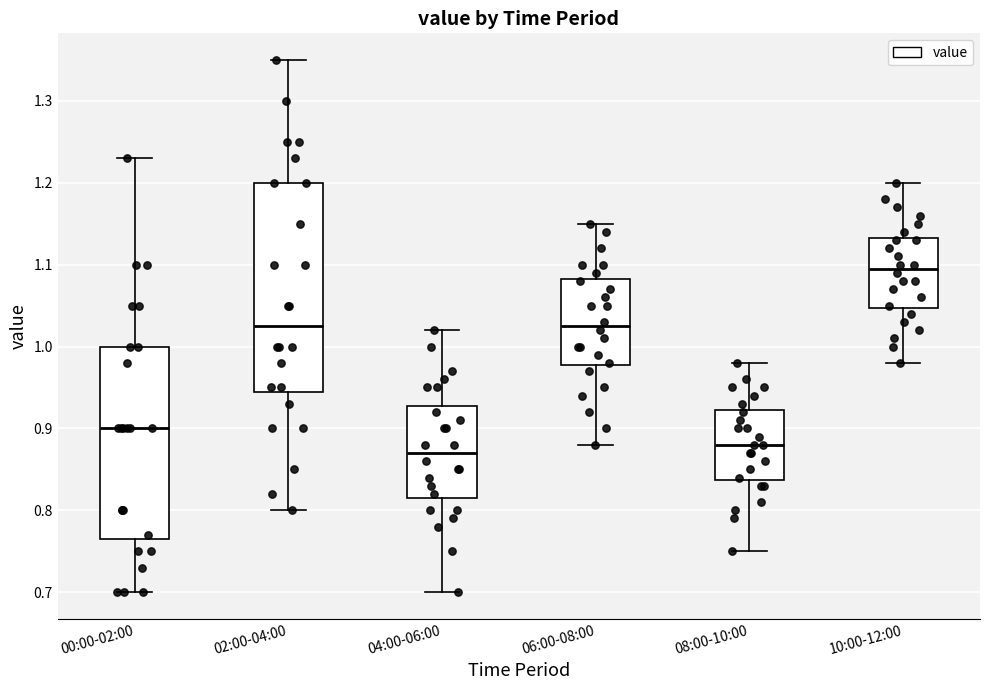

Which box is the tallest, from its lower edge to its upper edge?

02:00-04:00